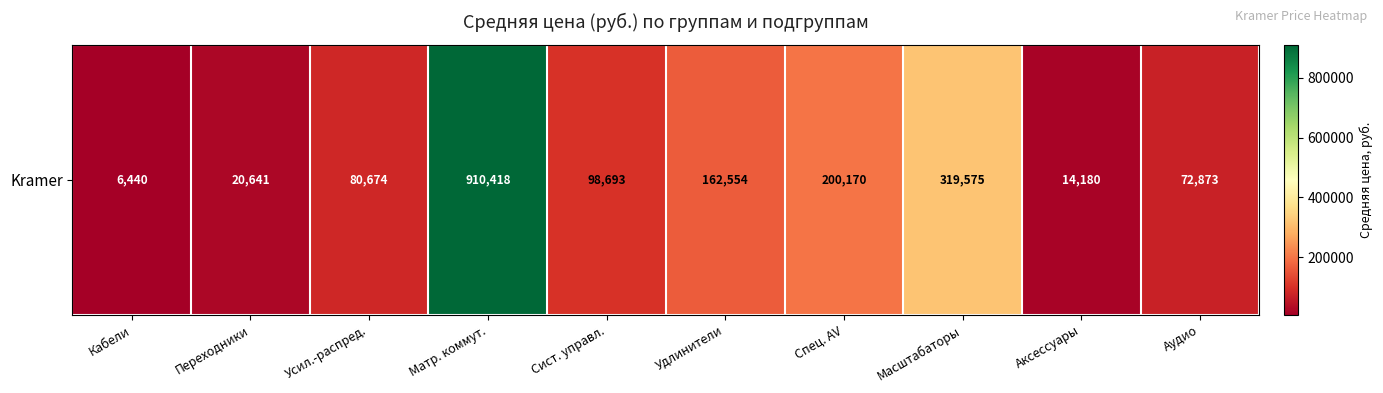

Count the number of categories in the chart.

10